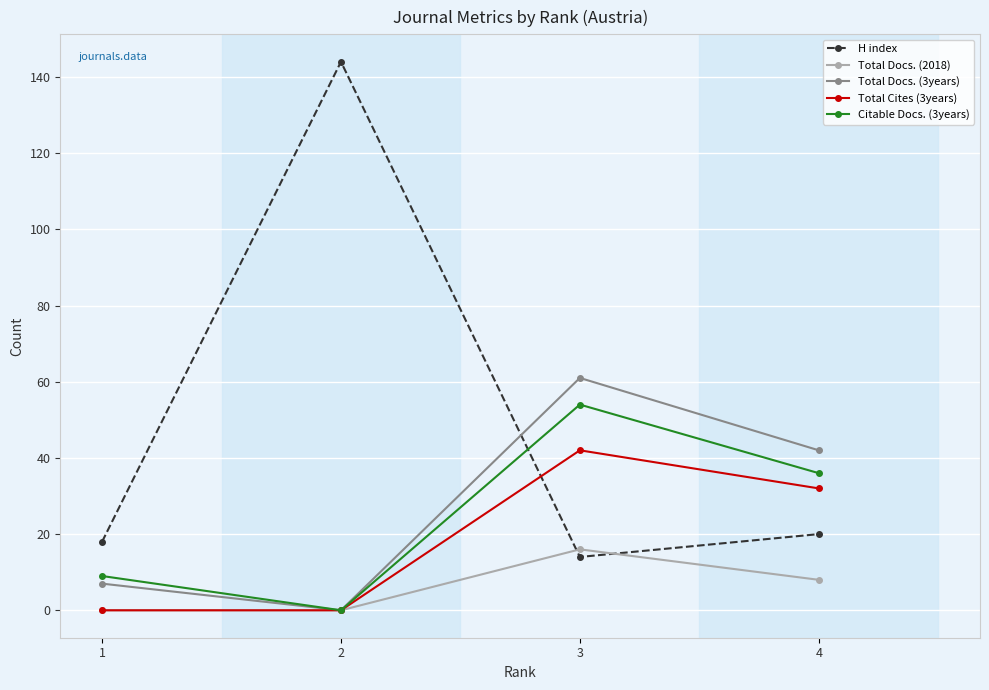

List the labels in order of Total Docs. (3years) value, largest first.

3, 4, 1, 2